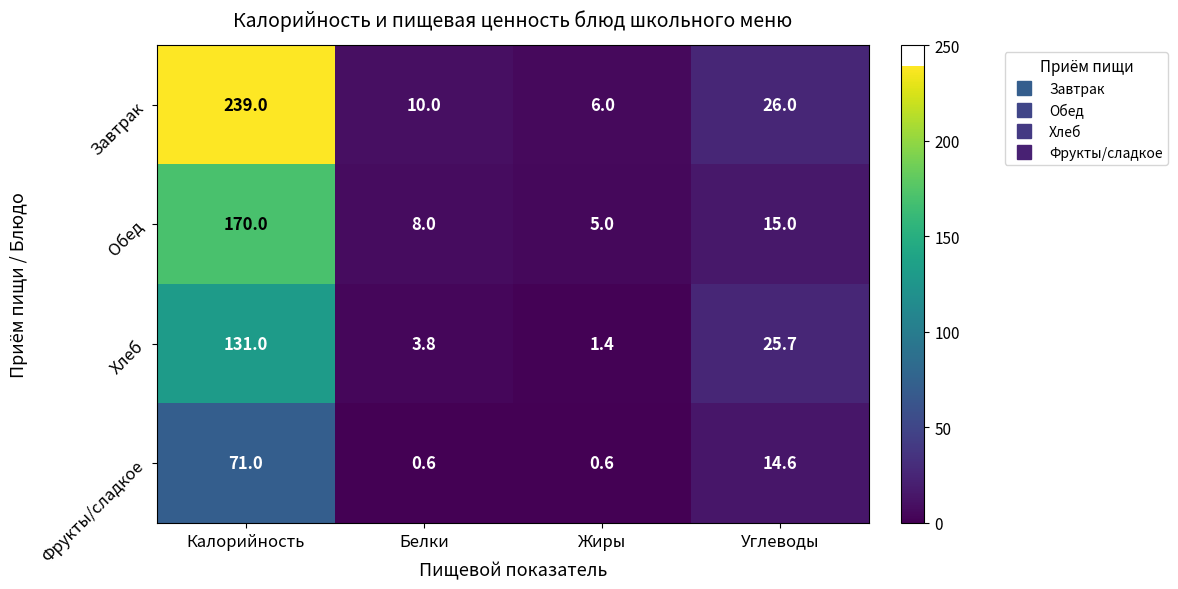

At which category does the chart reach its peak across all series?

Калорийность